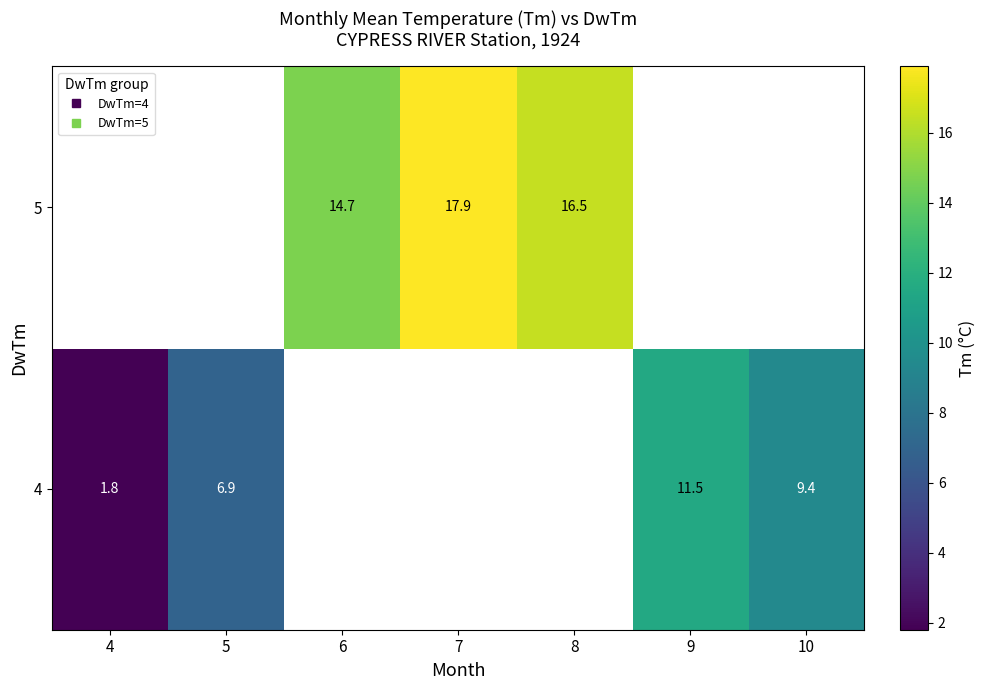

At which label does 4 reach its minimum?

4